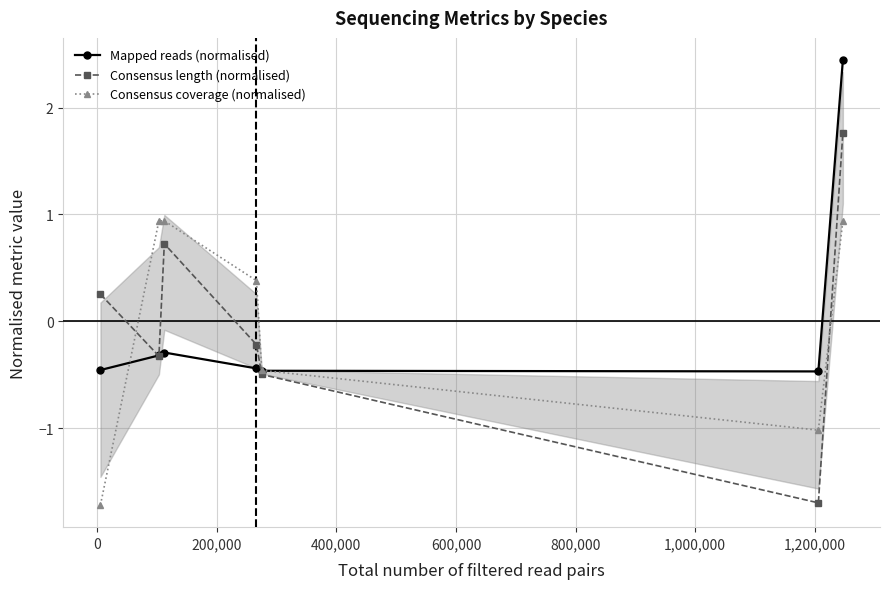

What is the lowest value of the Consensus coverage (normalised) series?

-1.7